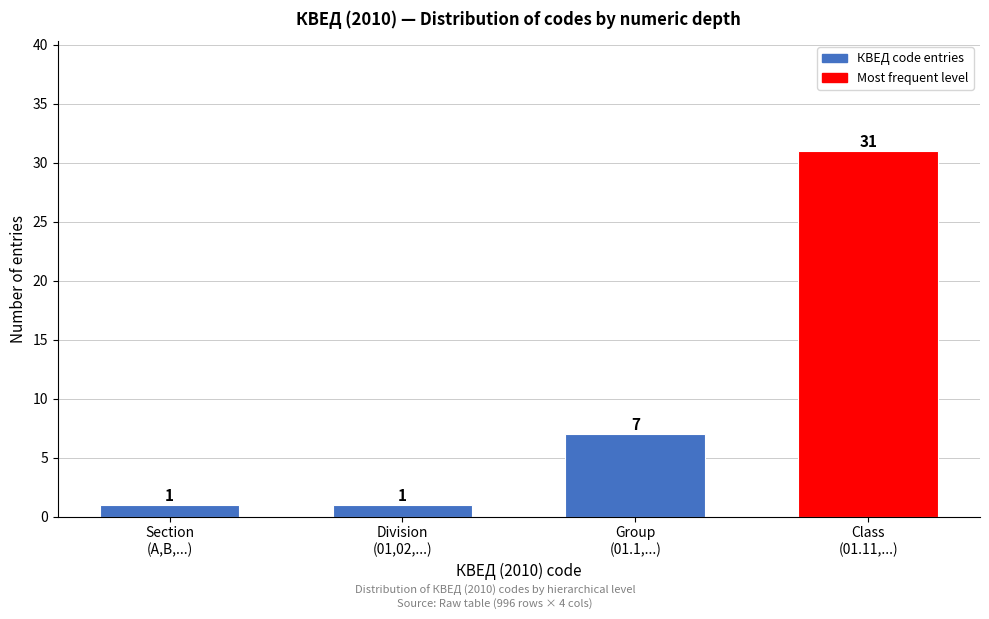

Reading right to left, extract all data points from this chart.

31	7	1	1